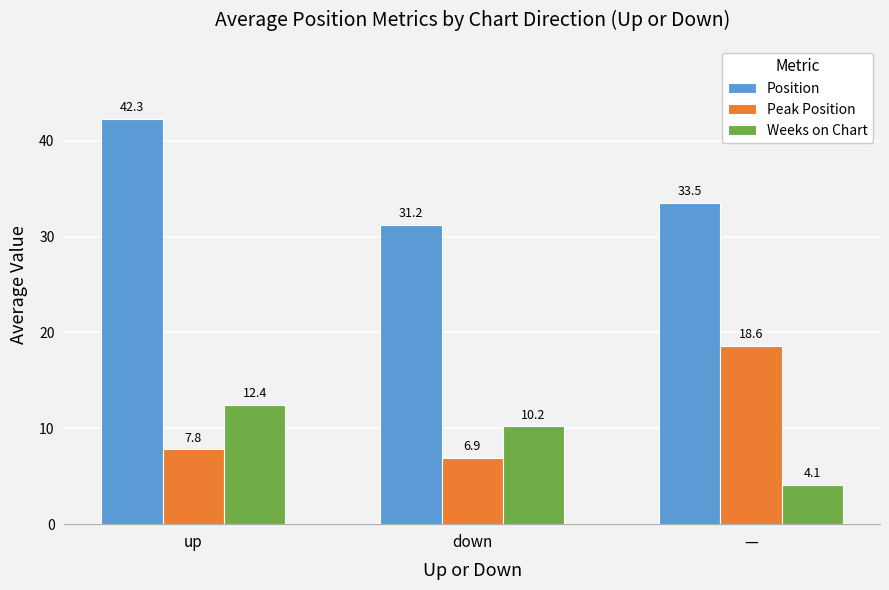

Which series has the widest spread of values?

Peak Position